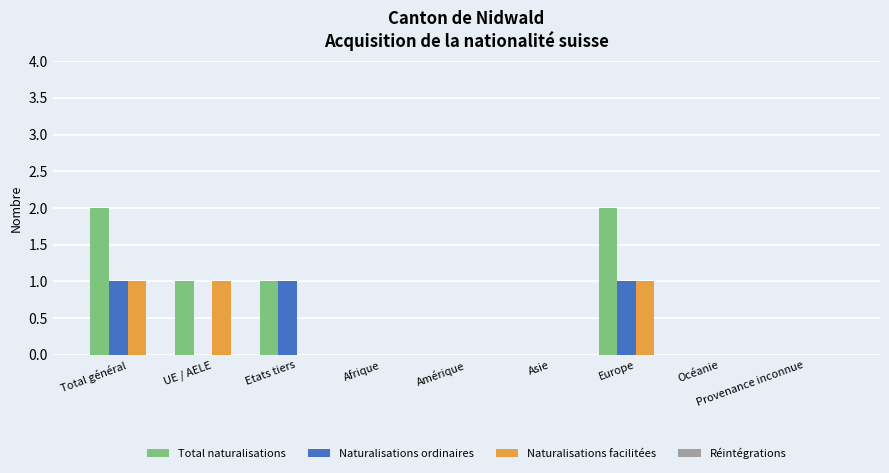

Is the value of Naturalisations ordinaires at Etats tiers greater than the value of Total naturalisations at Europe?

No